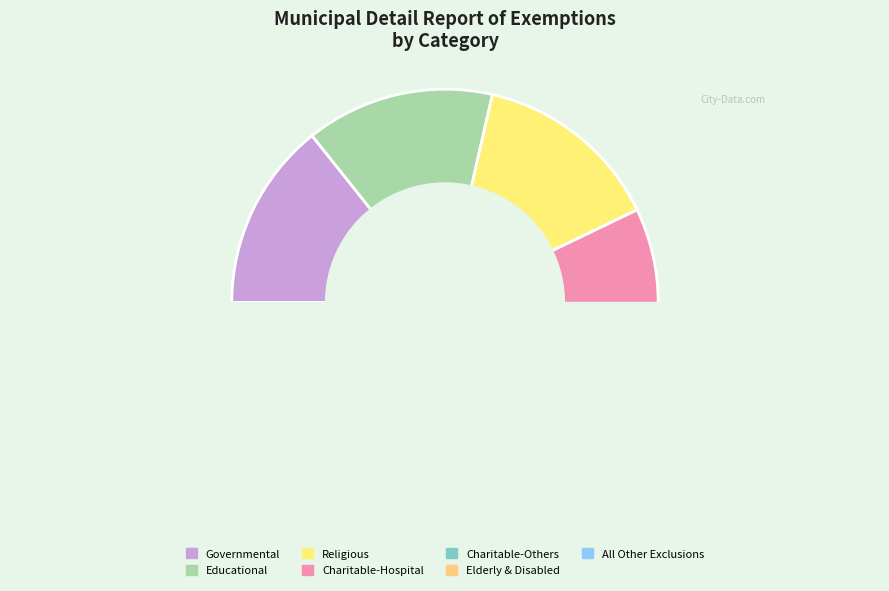

What is the change in value from Charitable-All others to Elderly and Disabled?

+4